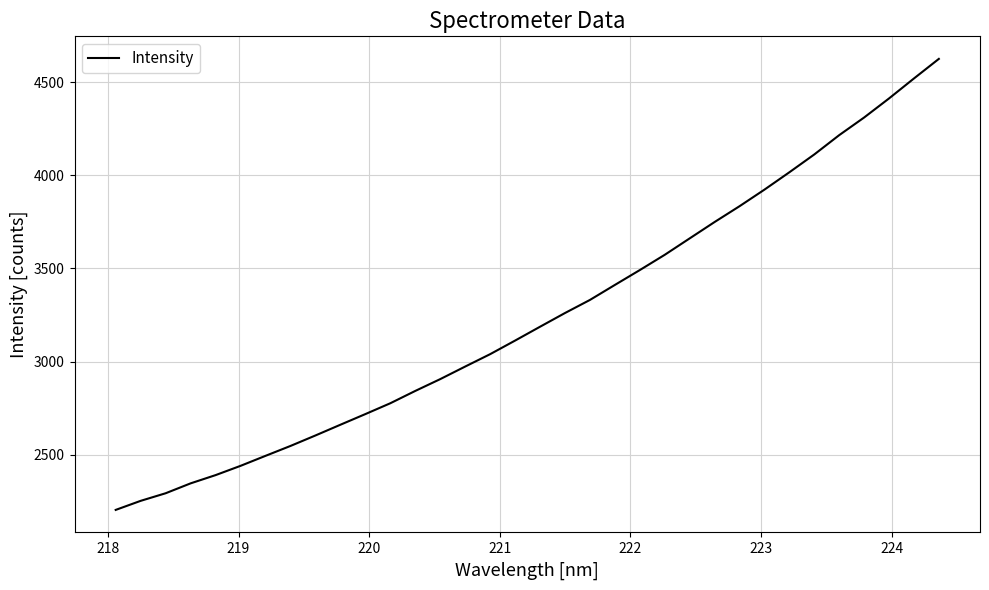

What is the greatest value displayed?

4624.7